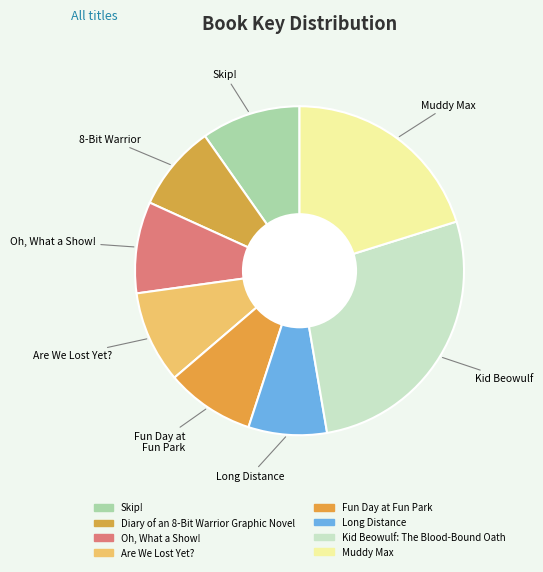

What is the change in value from Oh, What a Show! to Kid Beowulf: The Blood-Bound Oath?

+382827807